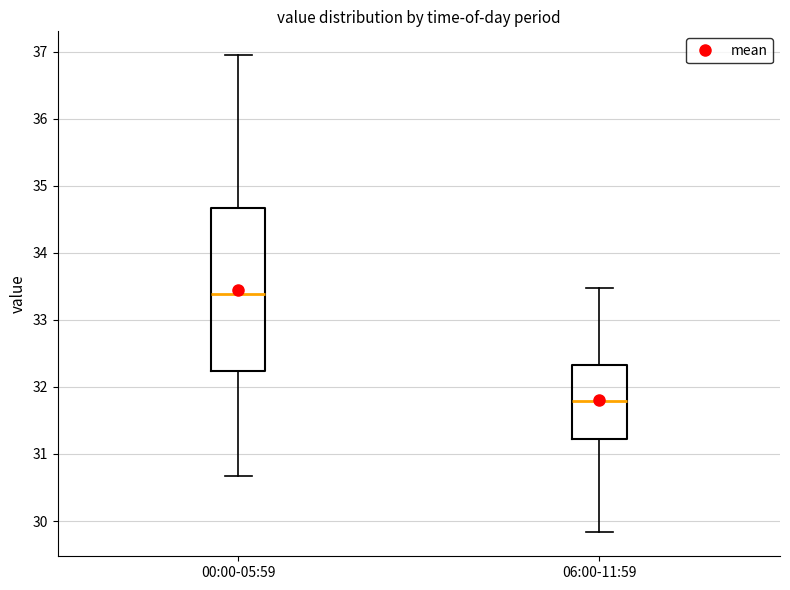

Reading left to right, read every box against the y-axis: the position of its median line, the range the box covers, and the ends of its whiskers. The values are not printed on the chart, so give them approximately, as read against the axis.

00:00-05:59: median 33.4, box 32.2 to 34.7, whiskers 30.7 to 37.0
06:00-11:59: median 31.8, box 31.2 to 32.3, whiskers 29.8 to 33.5